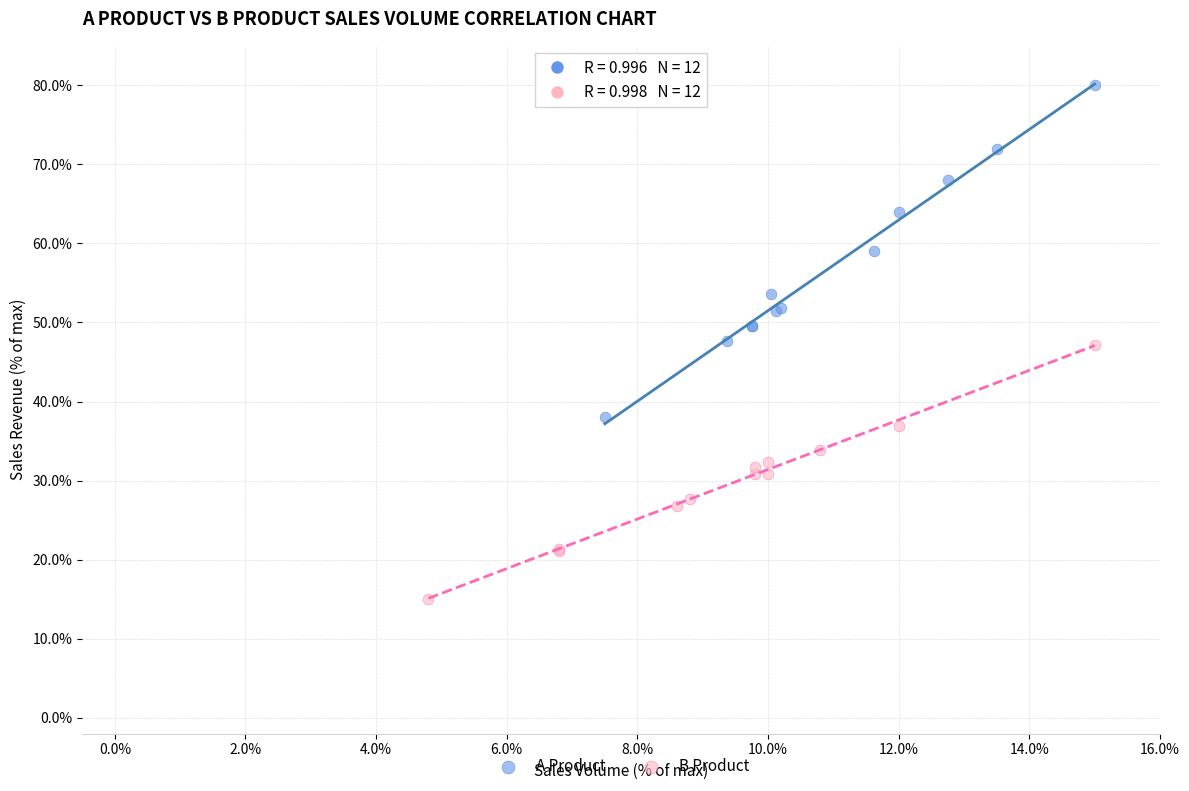

What are all the series names shown in the legend?

A Product, B Product